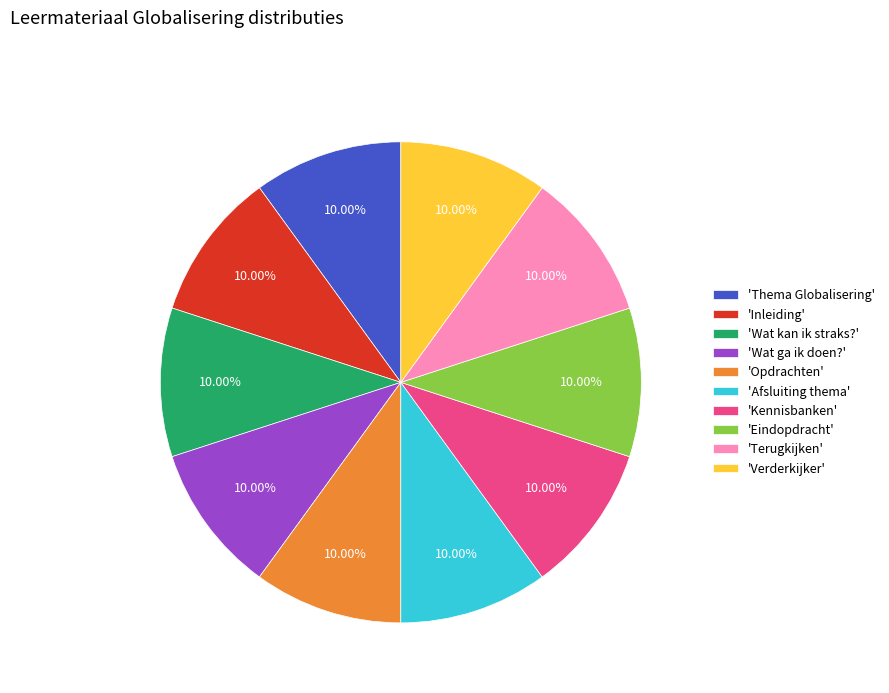

Combined, do 'Afsluiting thema' and 'Kennisbanken' account for over 50%?

No